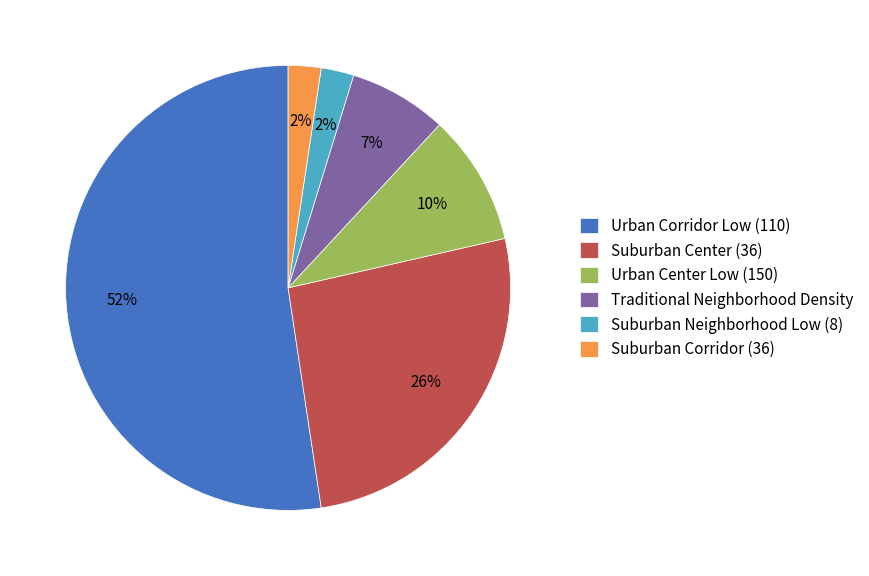

To the nearest percent, what portion does Suburban Corridor (36) represent?

2%